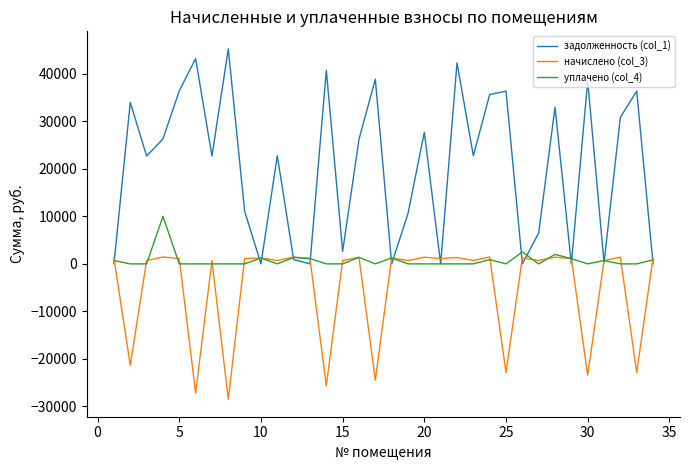

Count the number of categories in the chart.

34